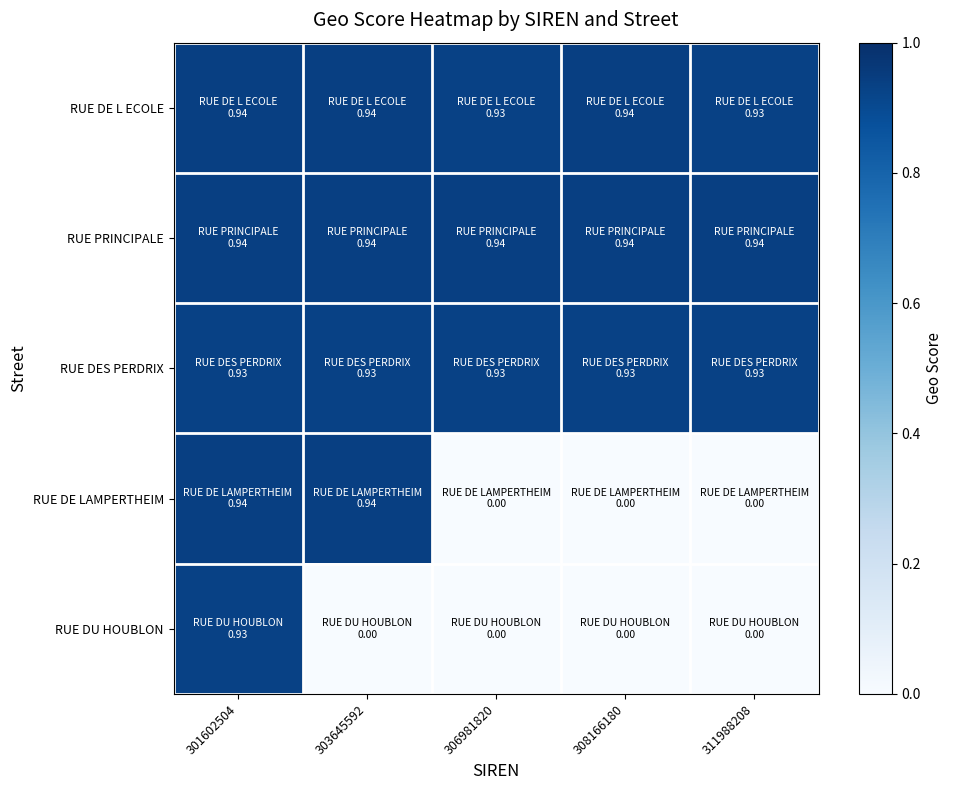

Reading left to right, list all the values displayed in this chart.

RUE DE L ECOLE: 301602504=0.9	303645592=0.9	306981820=0.9	308166180=0.9	311988208=0.9
RUE PRINCIPALE: 301602504=0.9	303645592=0.9	306981820=0.9	308166180=0.9	311988208=0.9
RUE DES PERDRIX: 301602504=0.9	303645592=0.9	306981820=0.9	308166180=0.9	311988208=0.9
RUE DE LAMPERTHEIM: 301602504=0.9	303645592=0.9	306981820=0.0	308166180=0.0	311988208=0.0
RUE DU HOUBLON: 301602504=0.9	303645592=0.0	306981820=0.0	308166180=0.0	311988208=0.0